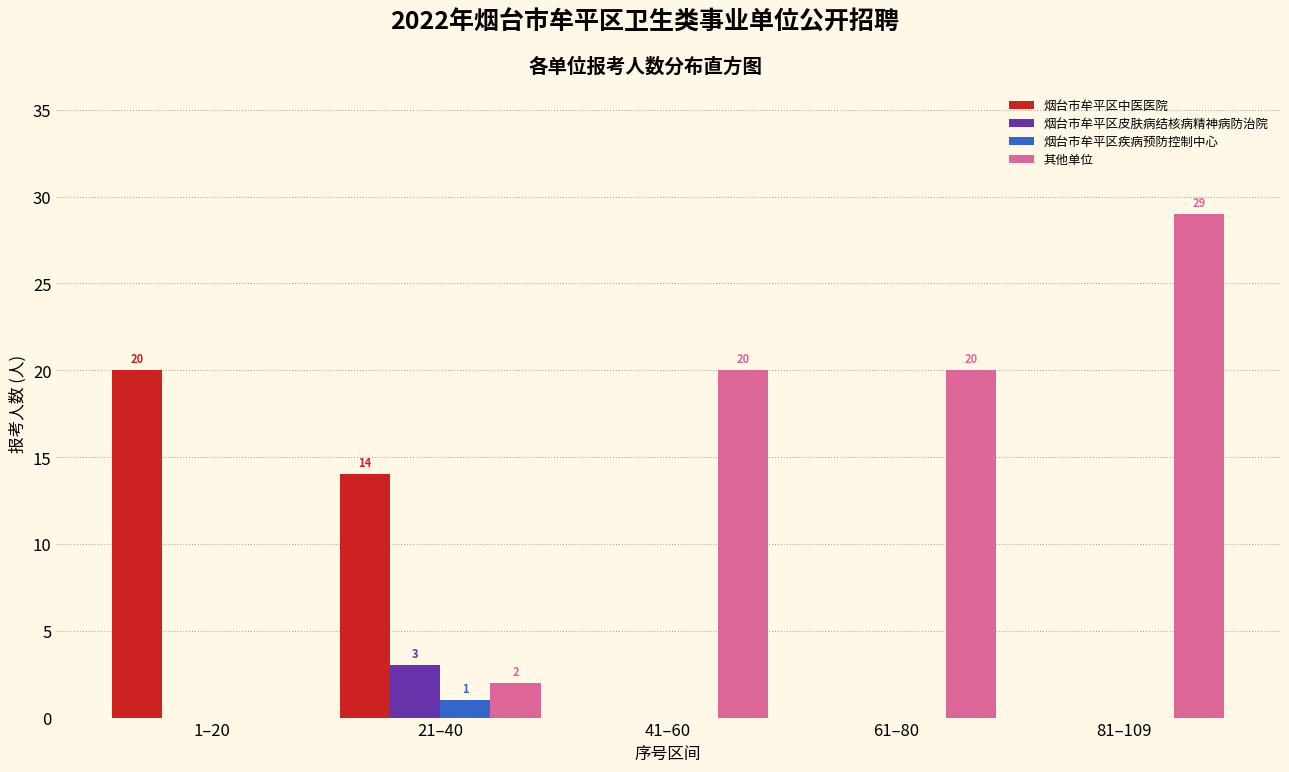

Reading left to right, extract all data points from this chart.

烟台市牟平区中医医院: 1–20=20	21–40=14	41–60=0	61–80=0	81–109=0
烟台市牟平区皮肤病结核病精神病防治院: 1–20=0	21–40=3	41–60=0	61–80=0	81–109=0
烟台市牟平区疾病预防控制中心: 1–20=0	21–40=1	41–60=0	61–80=0	81–109=0
其他单位: 1–20=0	21–40=2	41–60=20	61–80=20	81–109=29